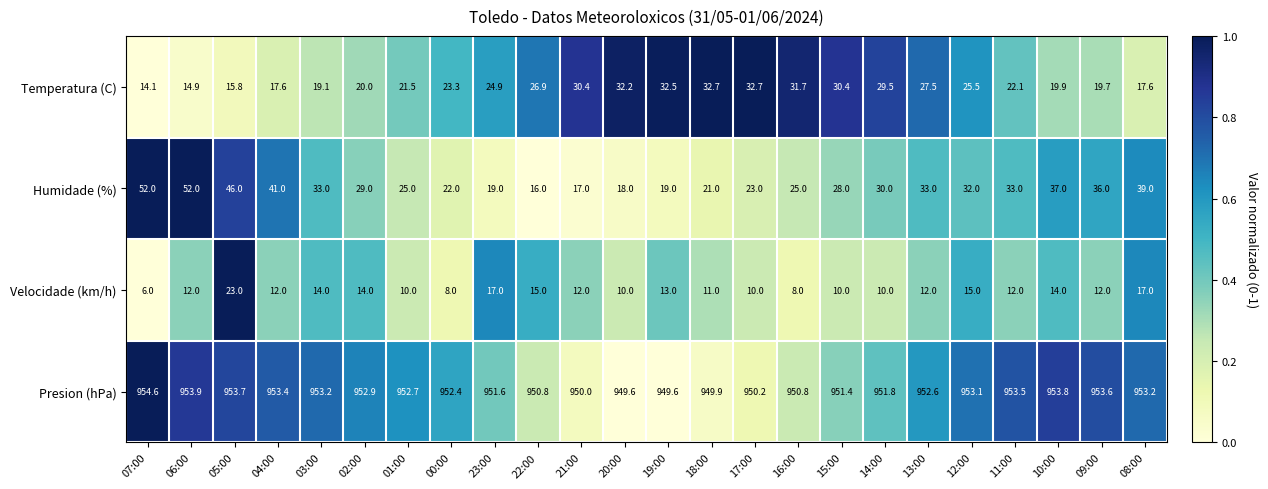

What is the spread (max minus min) of values at 06:00?

941.9